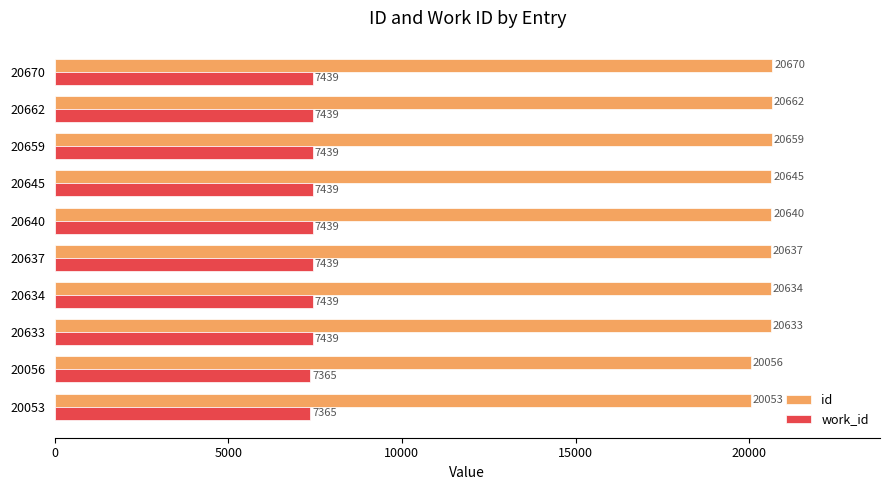

How many data points does each series have?

10